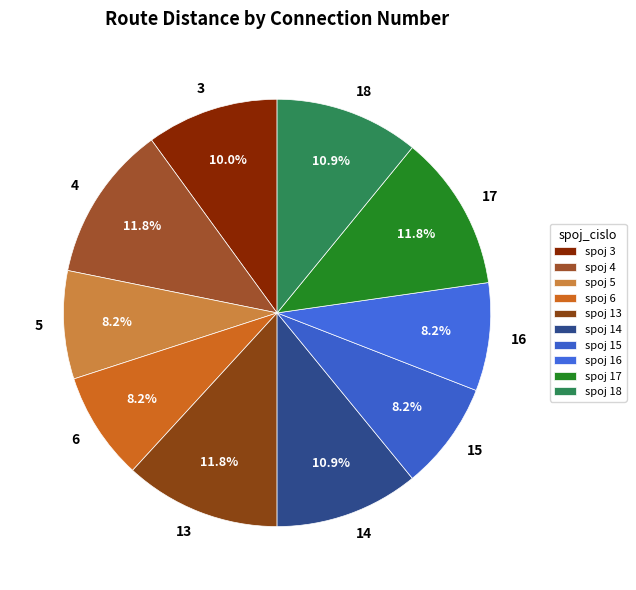

Is the sum of 17 and 15 greater than half?

No